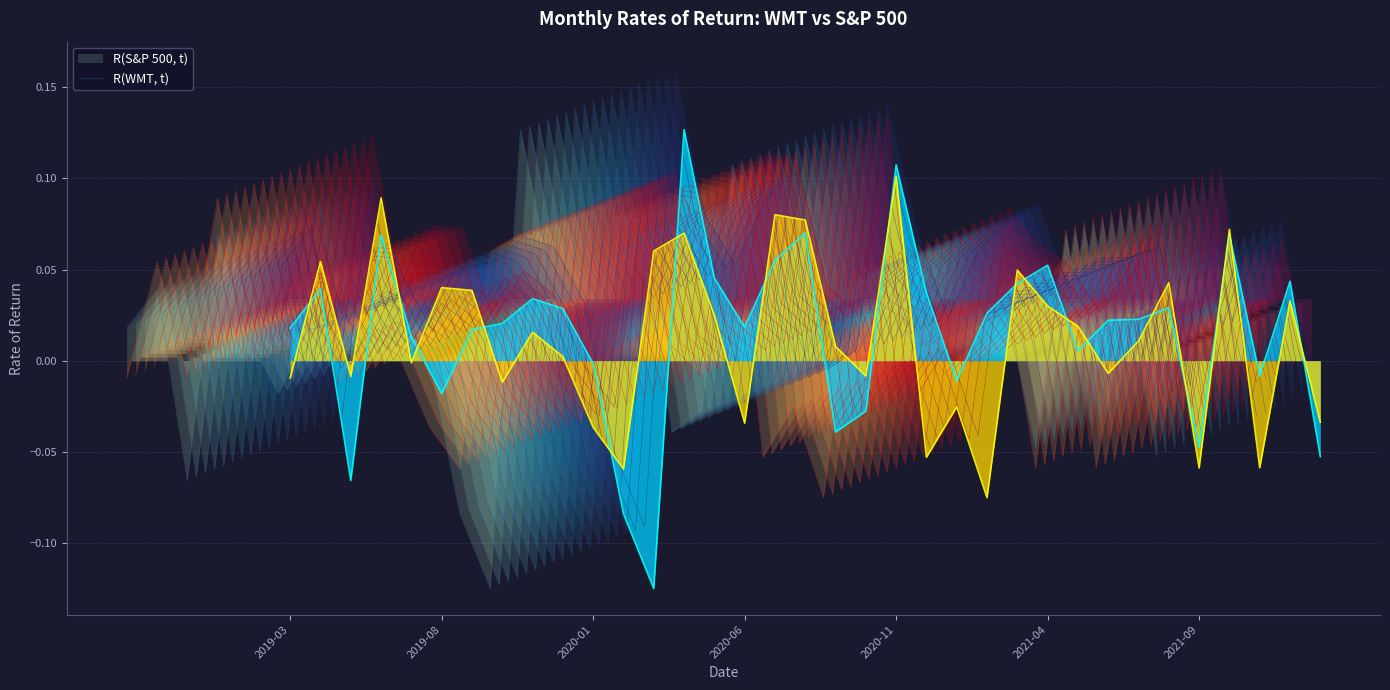

What are all the series names shown in the legend?

R(WMT, t), R(S&P 500, t)